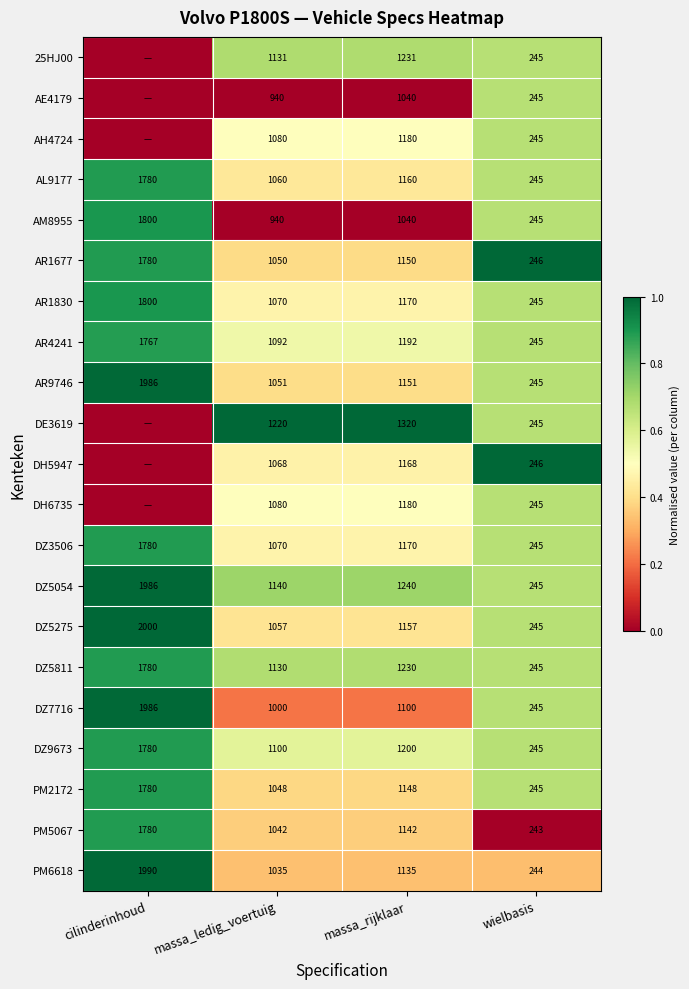

What is the difference between the DZ7716 values at cilinderinhoud and massa_ledig_voertuig?

986